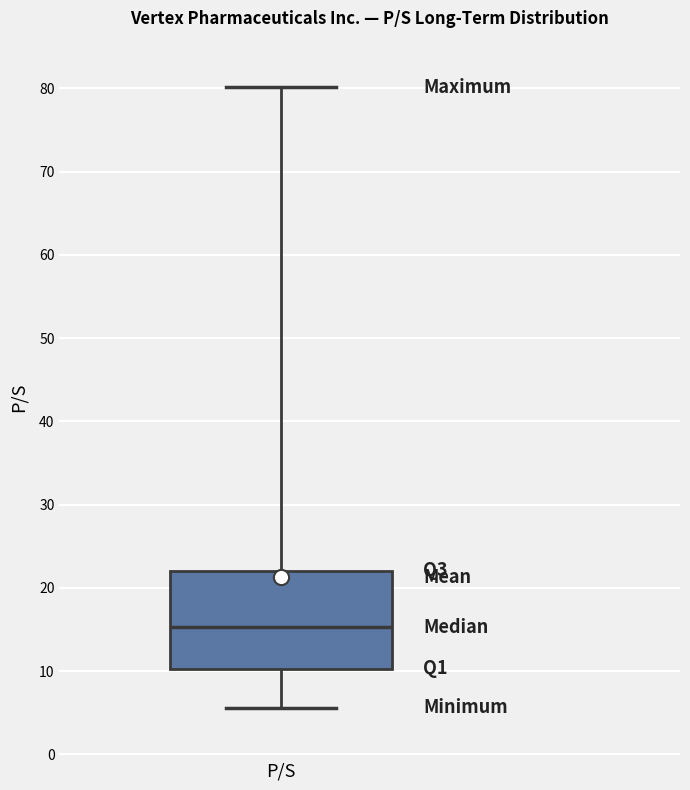

Read this box plot against the y-axis: the position of the median line, the range covered by the box, and the ends of both whiskers. The values are not printed on the chart, so give them approximately, as read against the axis.

median 15, box 10 to 22, whiskers 6 to 80